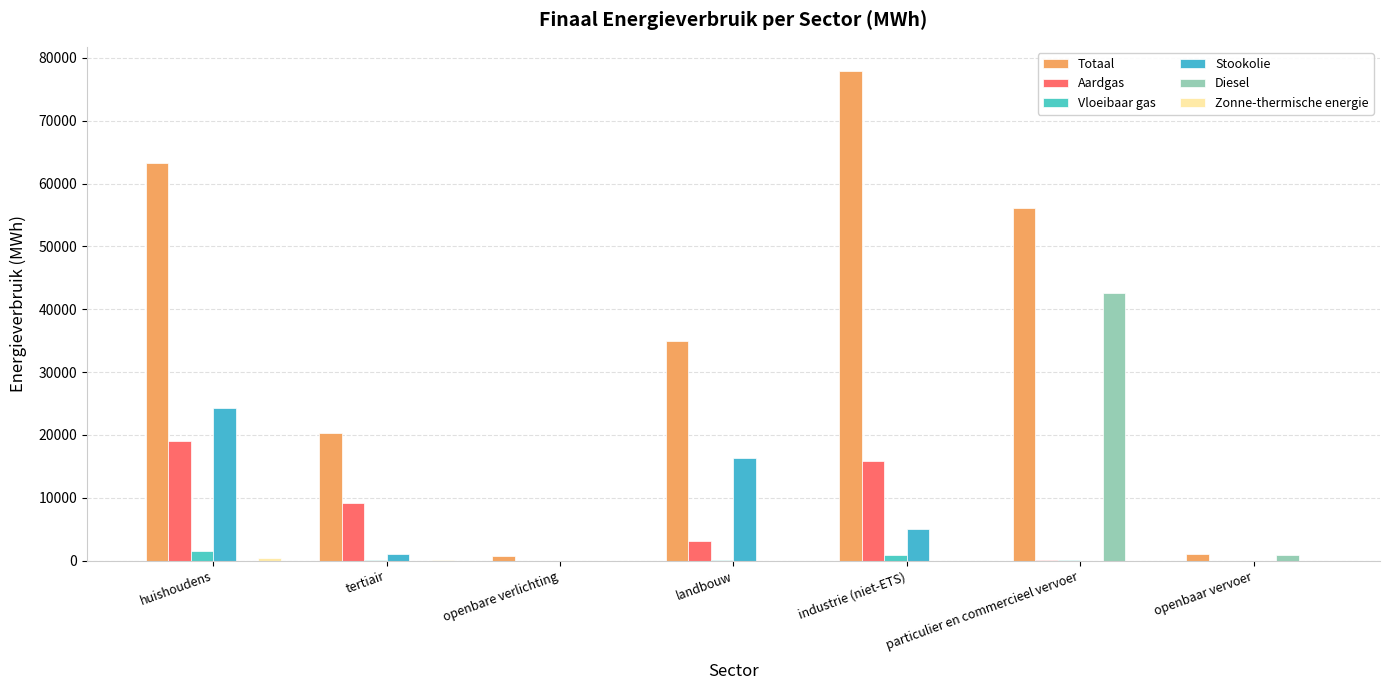

What is the sum of all Totaal values?

254219.2